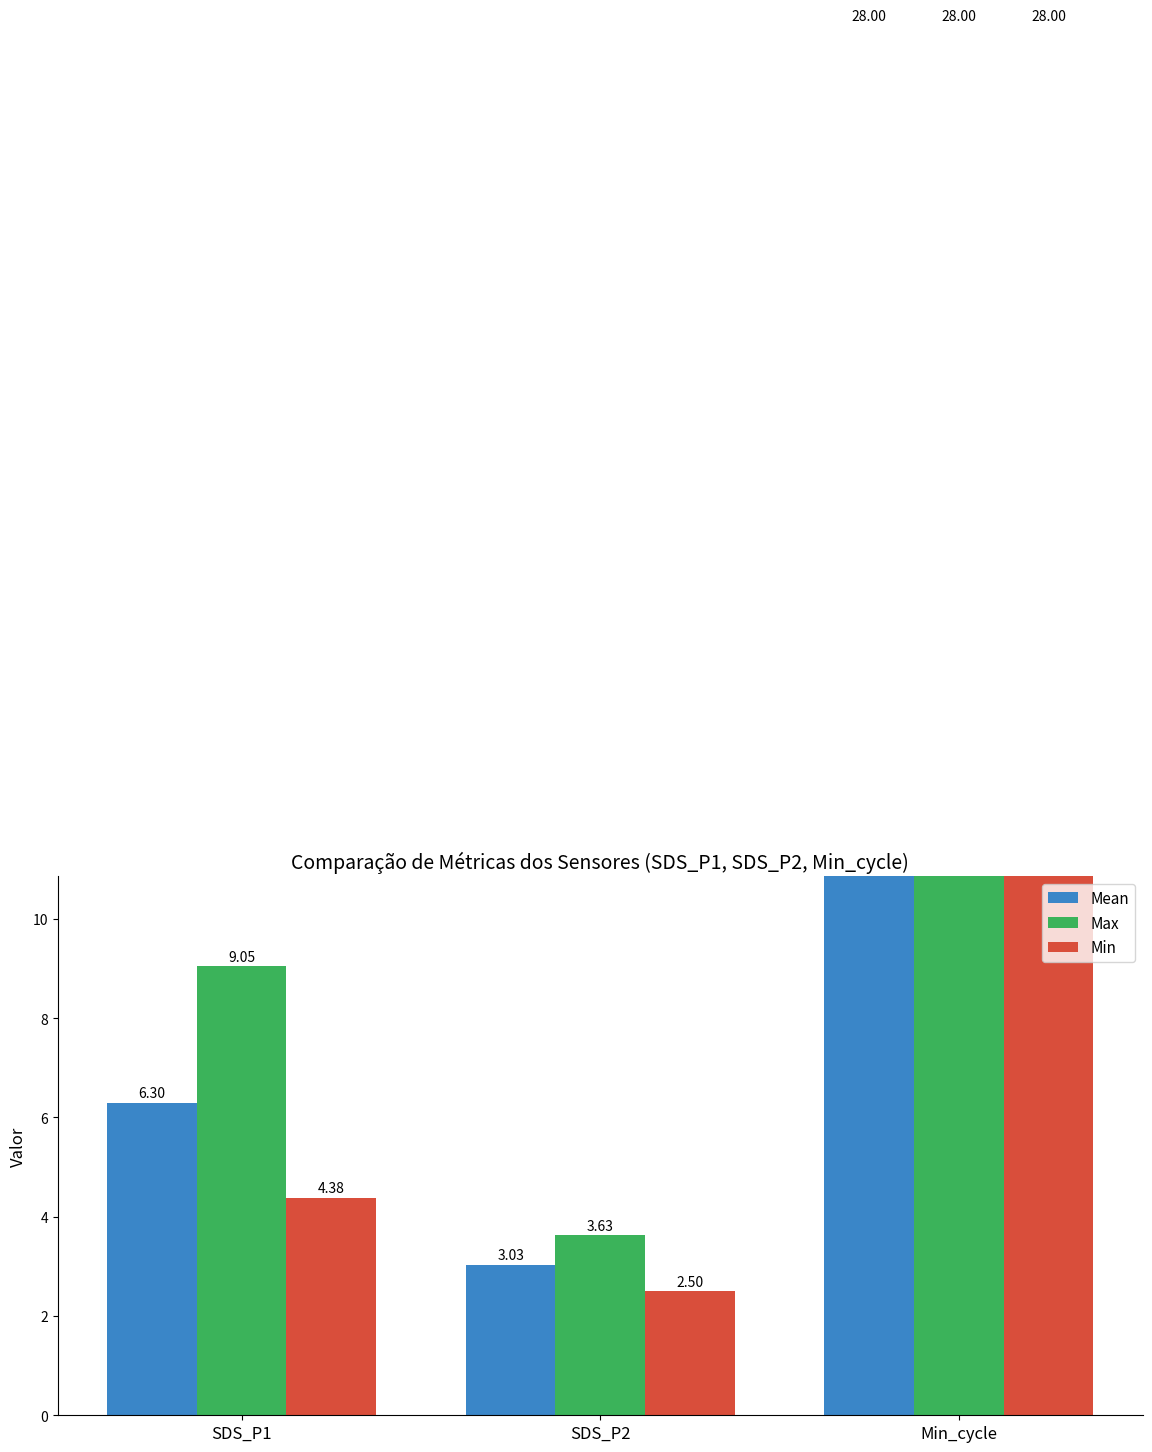

Rank the series by their average value, from highest to lowest.

Max, Mean, Min